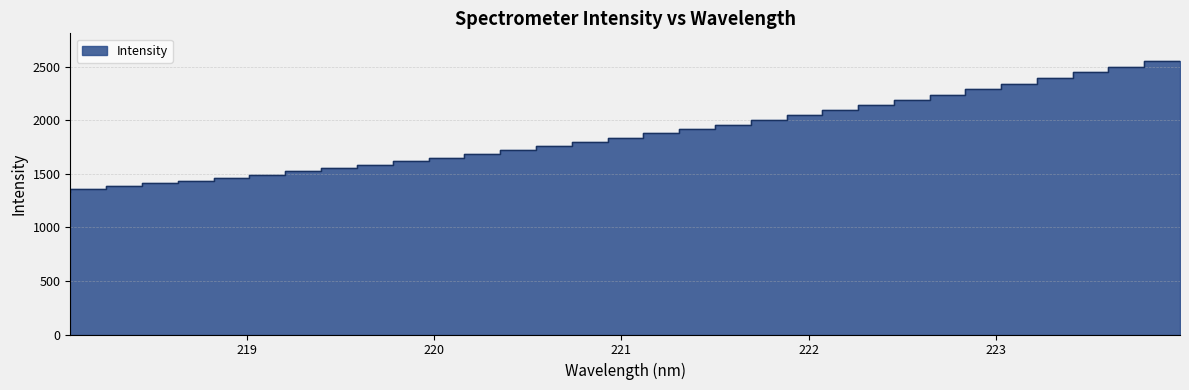

What is the label of the 23rd point from the right?

219.7801